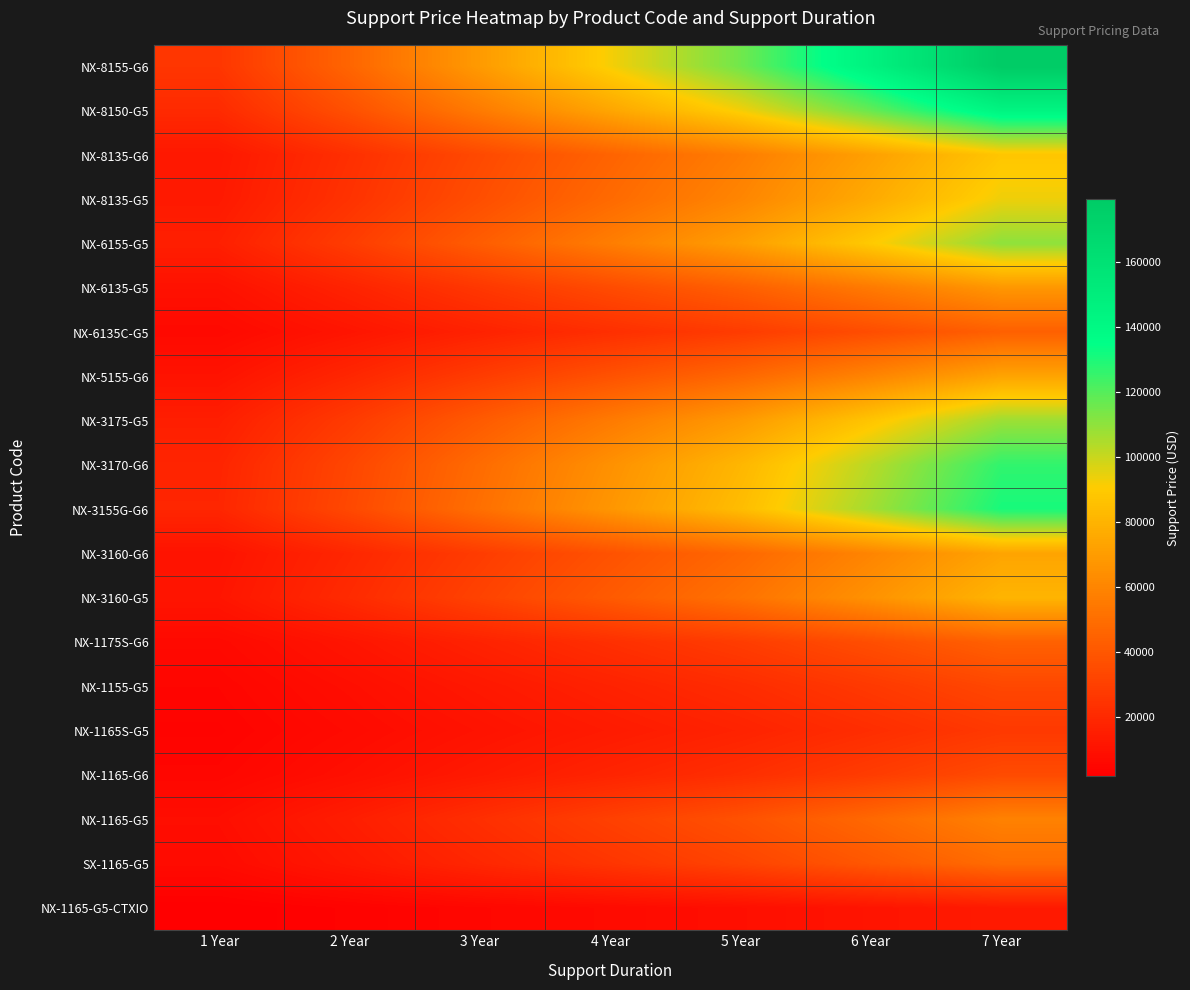

What is the total value across all series at 6 Year?

1285706